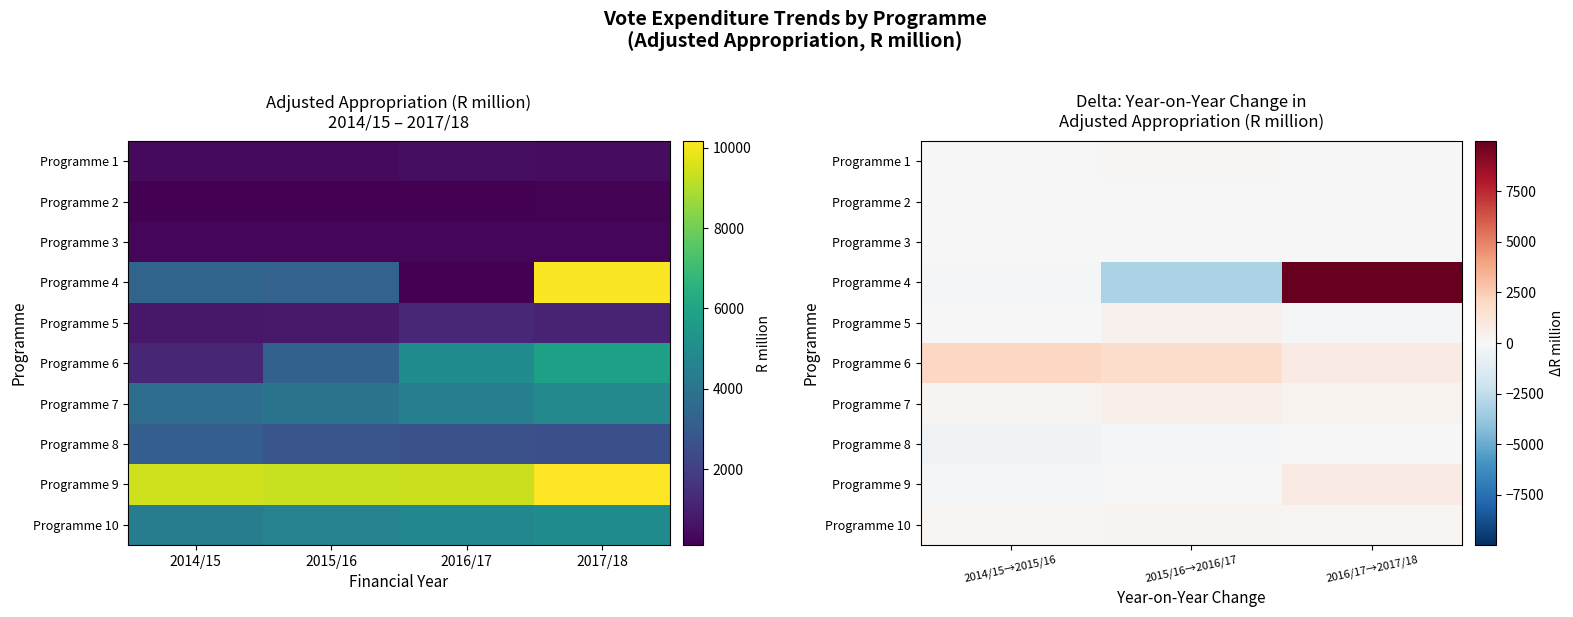

Which series has the widest spread of values?

Programme 4